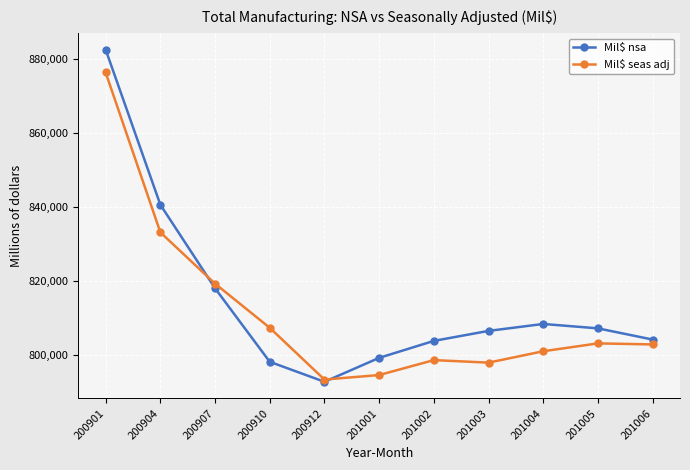

Which series has the widest spread of values?

Mil$ nsa